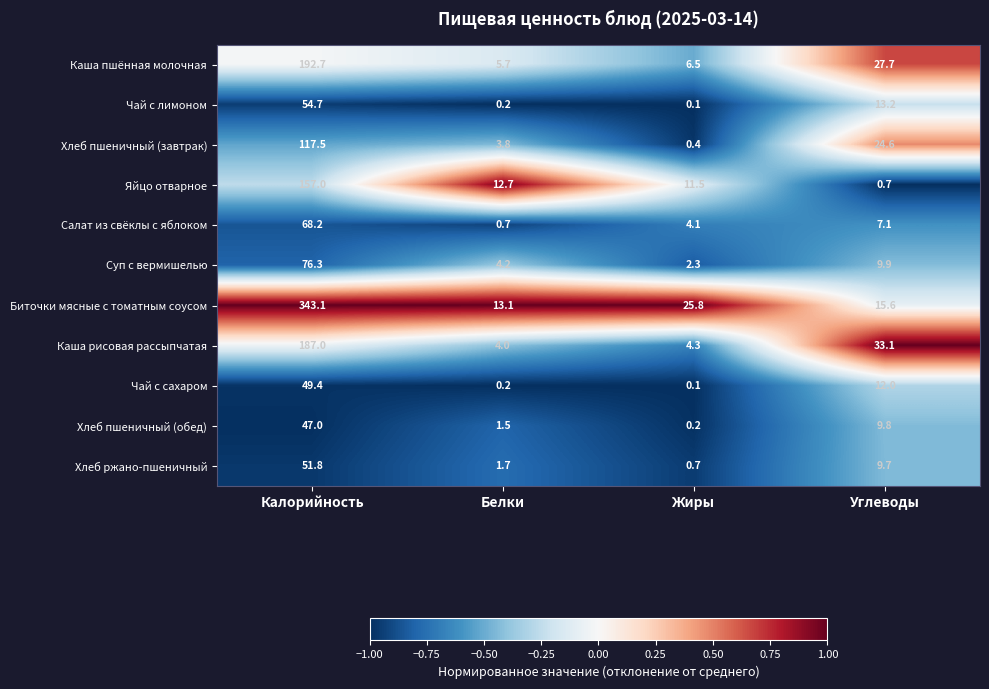

At which label does Каша пшённая молочная reach its minimum?

Белки